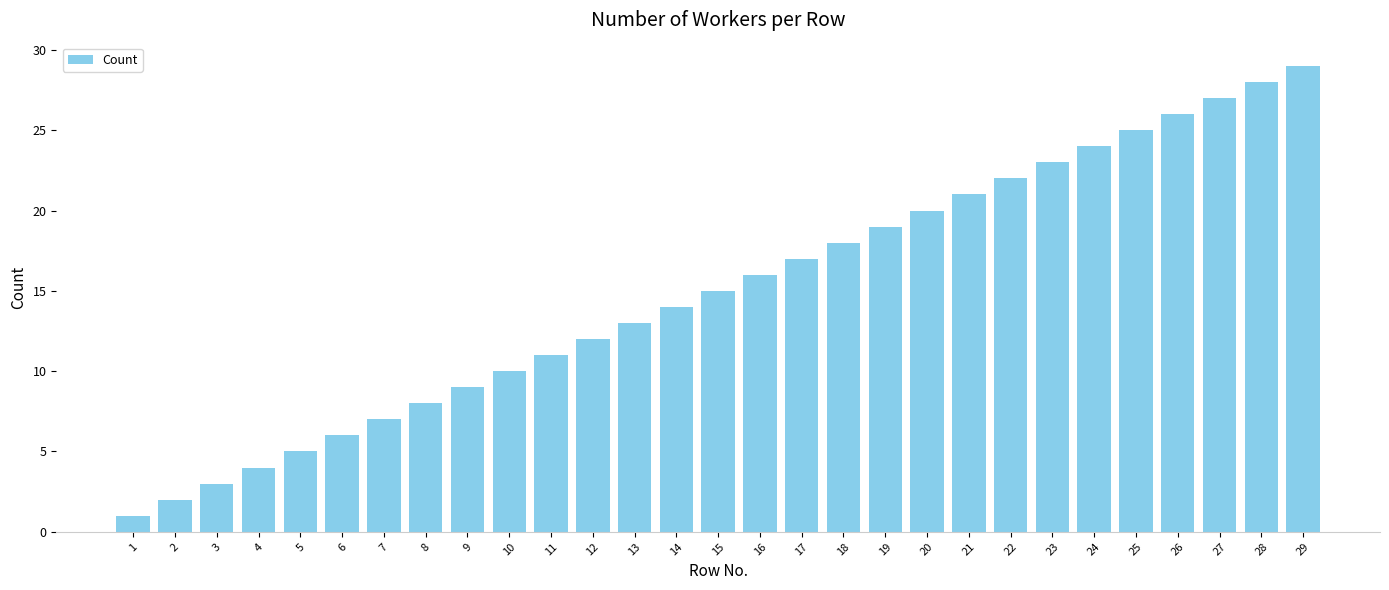

What is the greatest value displayed?

29